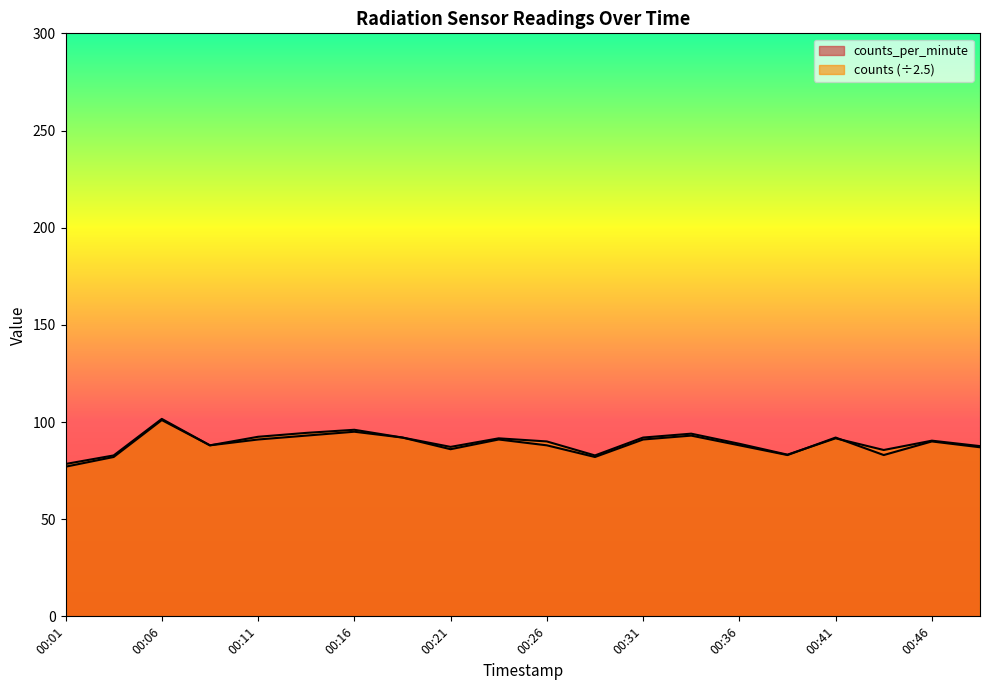

How many lines are shown in the chart?

2